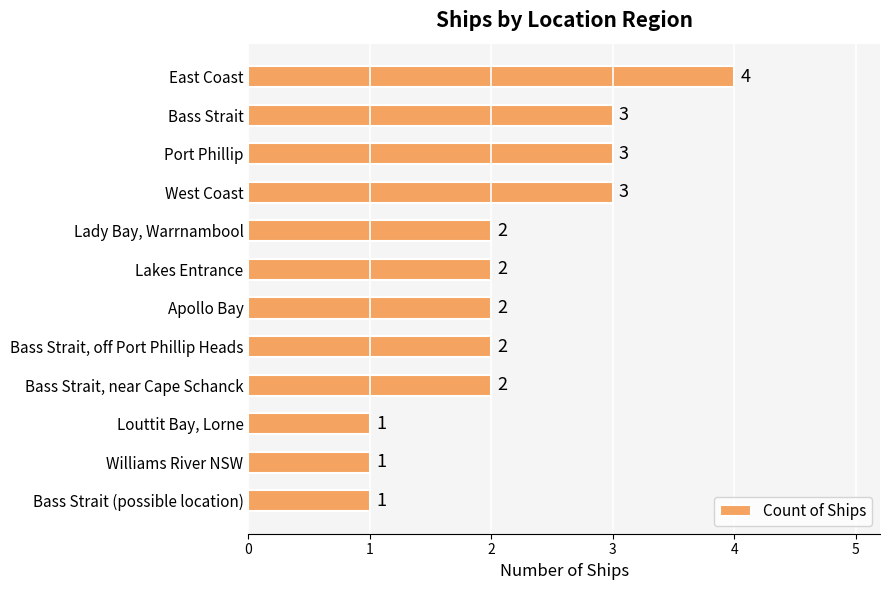

Approximately how many times larger is the value at Williams River NSW compared to Apollo Bay?

0.5